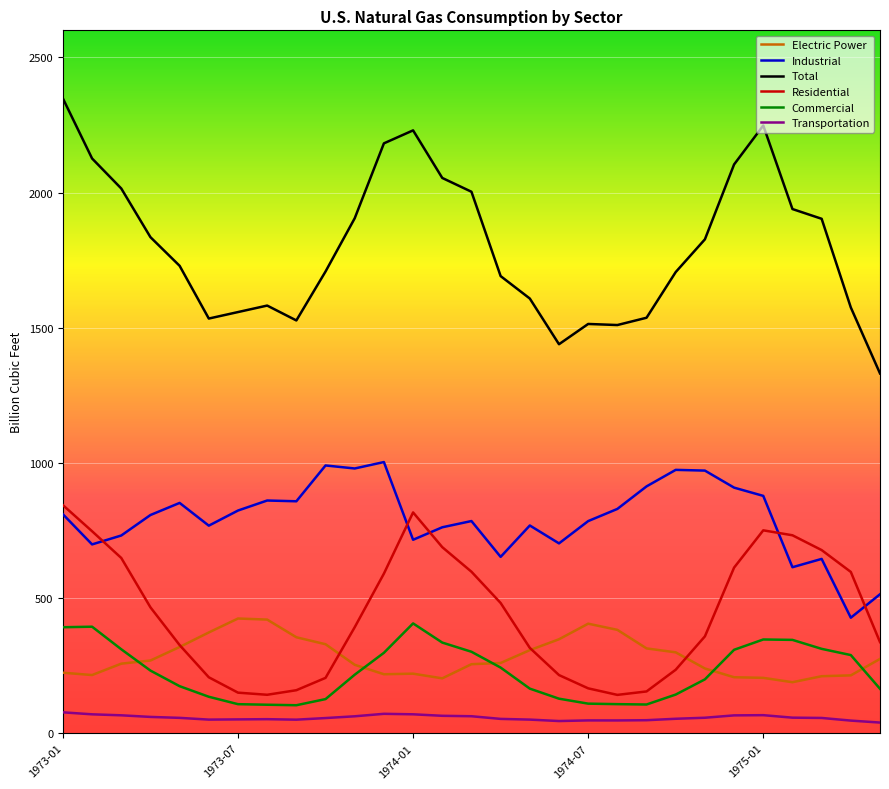

Which series has the largest range (max minus min)?

Total